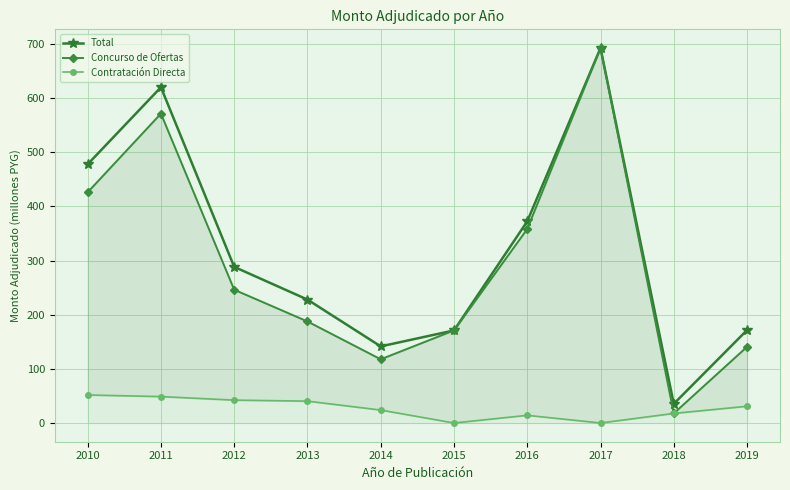

True or false: Concurso de Ofertas and Total intersect in this chart.

False